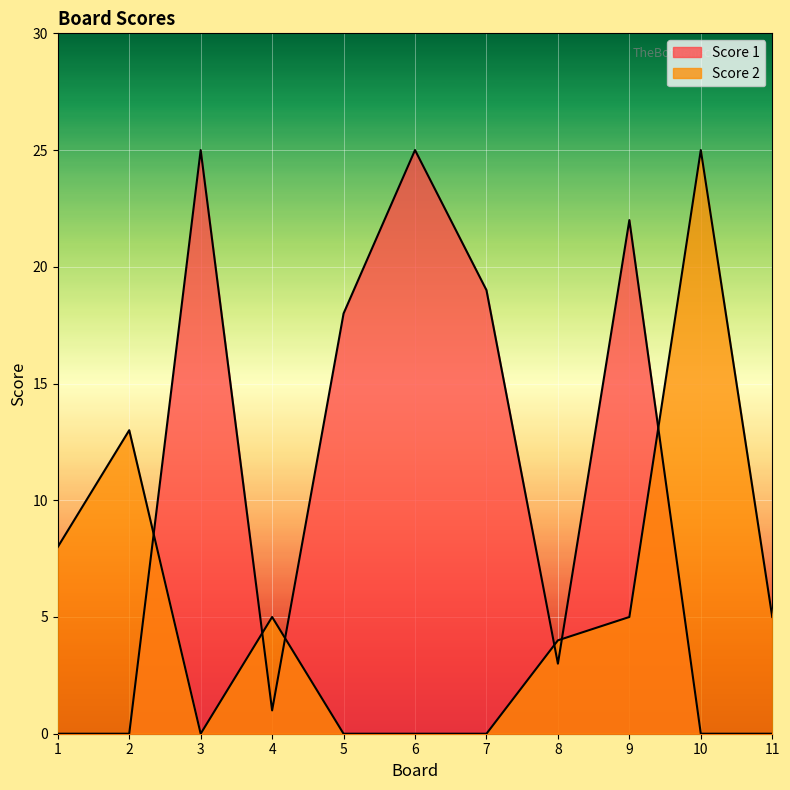

True or false: Score 1 and Score 2 cross at least once.

True